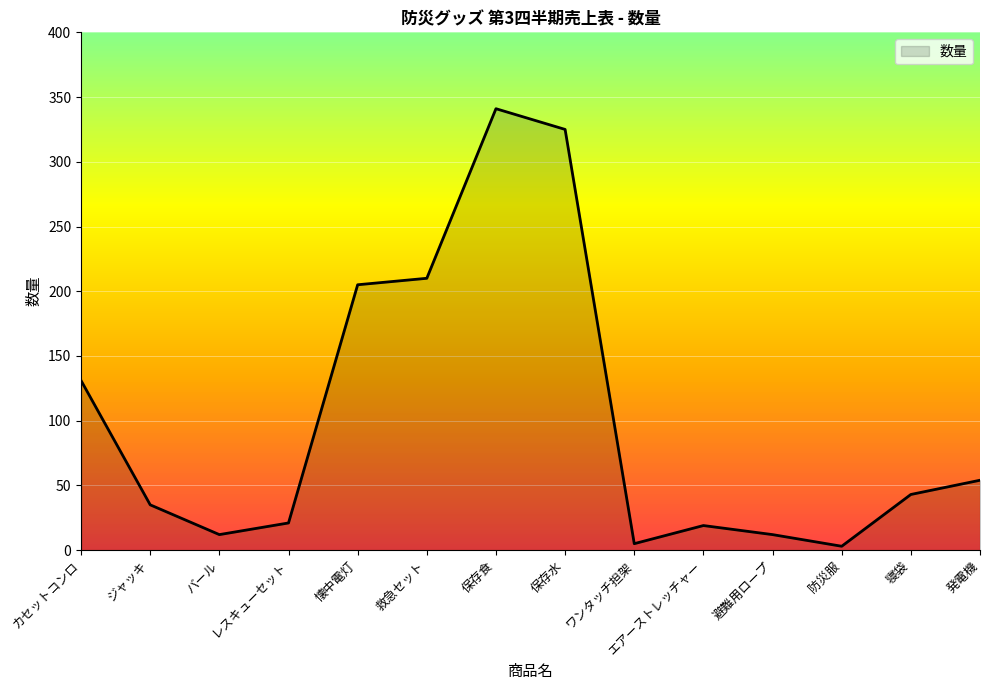

How many lines are shown in the chart?

1